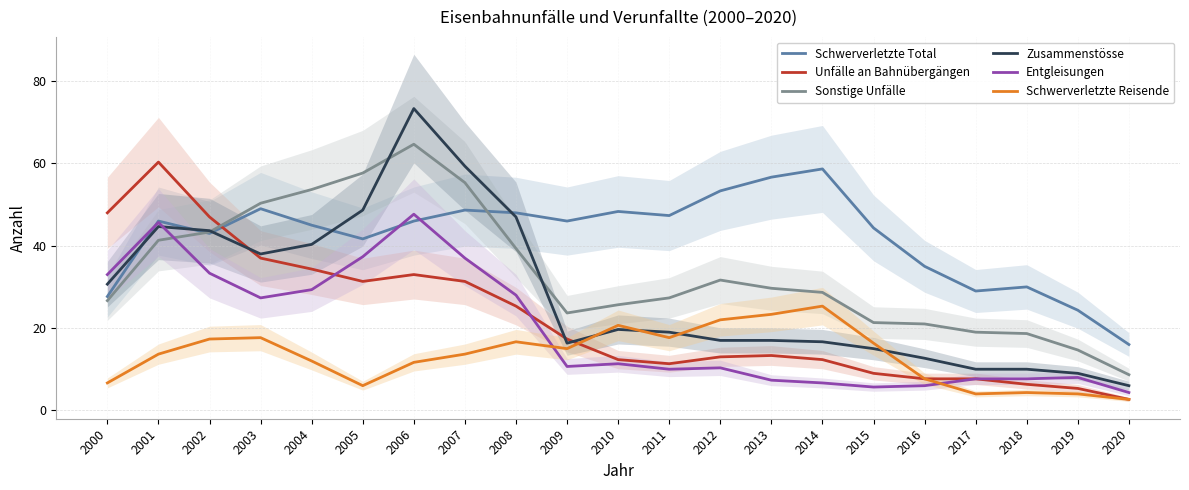

What is the difference between the highest and lowest values at 2007?

45.7